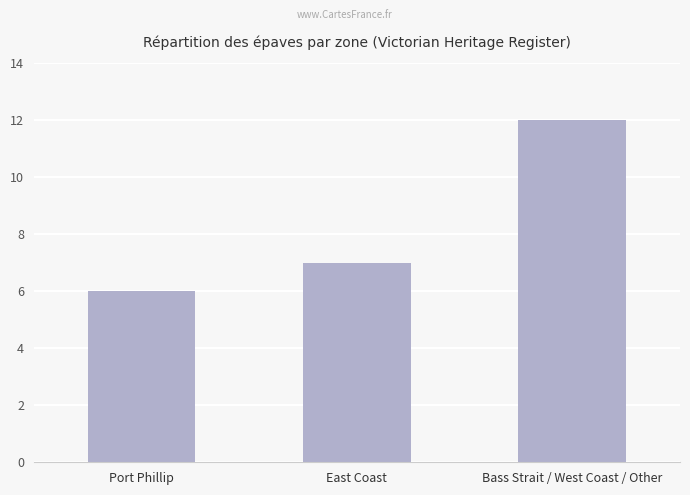

Approximately how many times larger is the value at Port Phillip compared to Bass Strait / West Coast / Other?

0.5